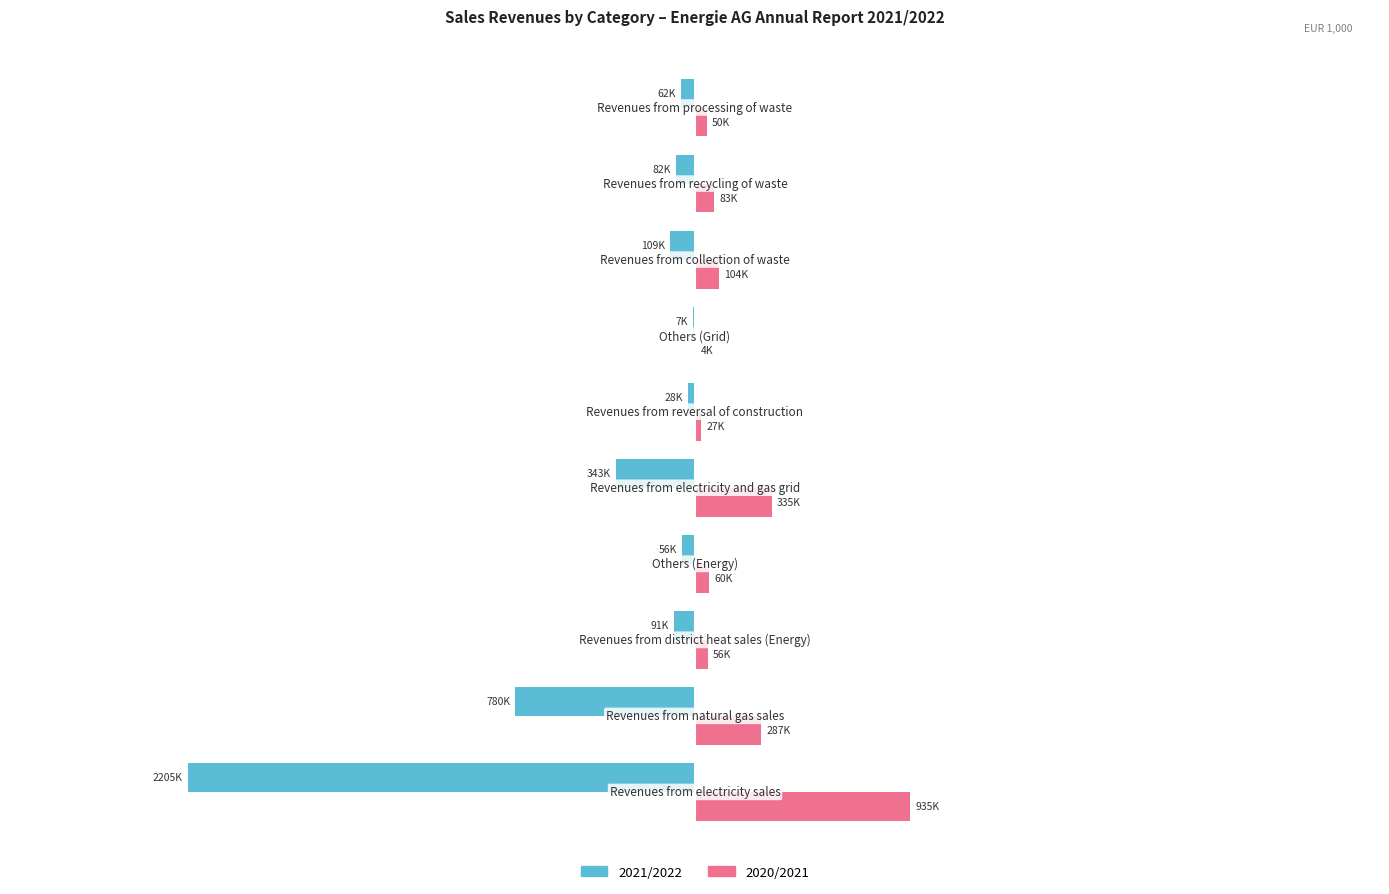

Which series has the largest total across all categories?

2020/2021